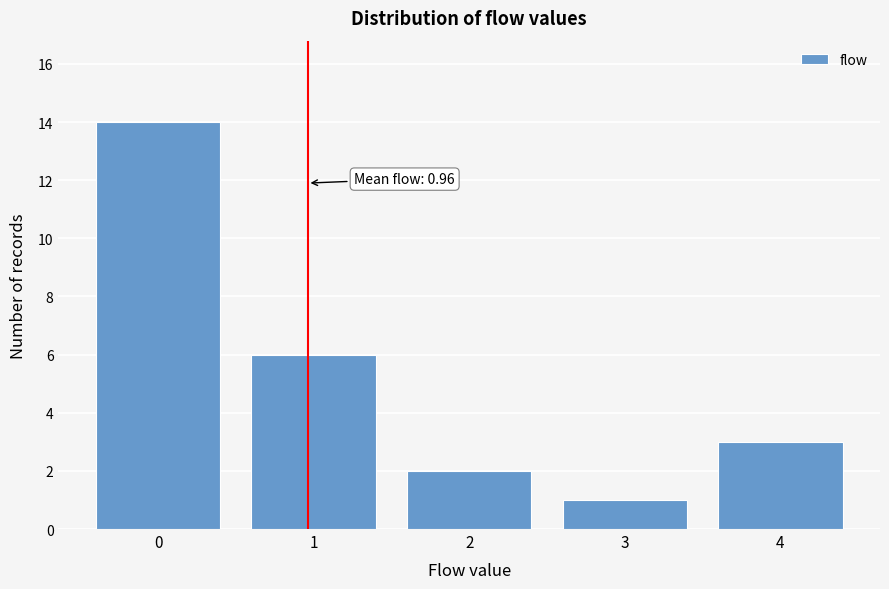

Reading left to right, transcribe all the data shown in this chart.

0=14	1=6	2=2	3=1	4=3